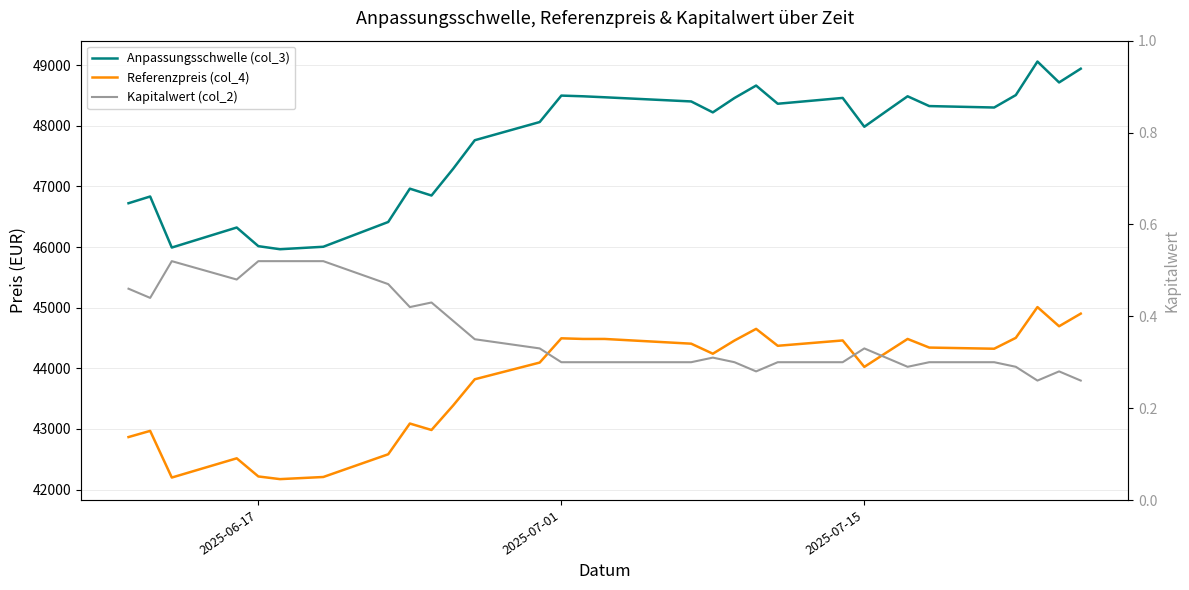

Is it true that Anpassungsschwelle (col_3) equals 23712.5 at 11?

False